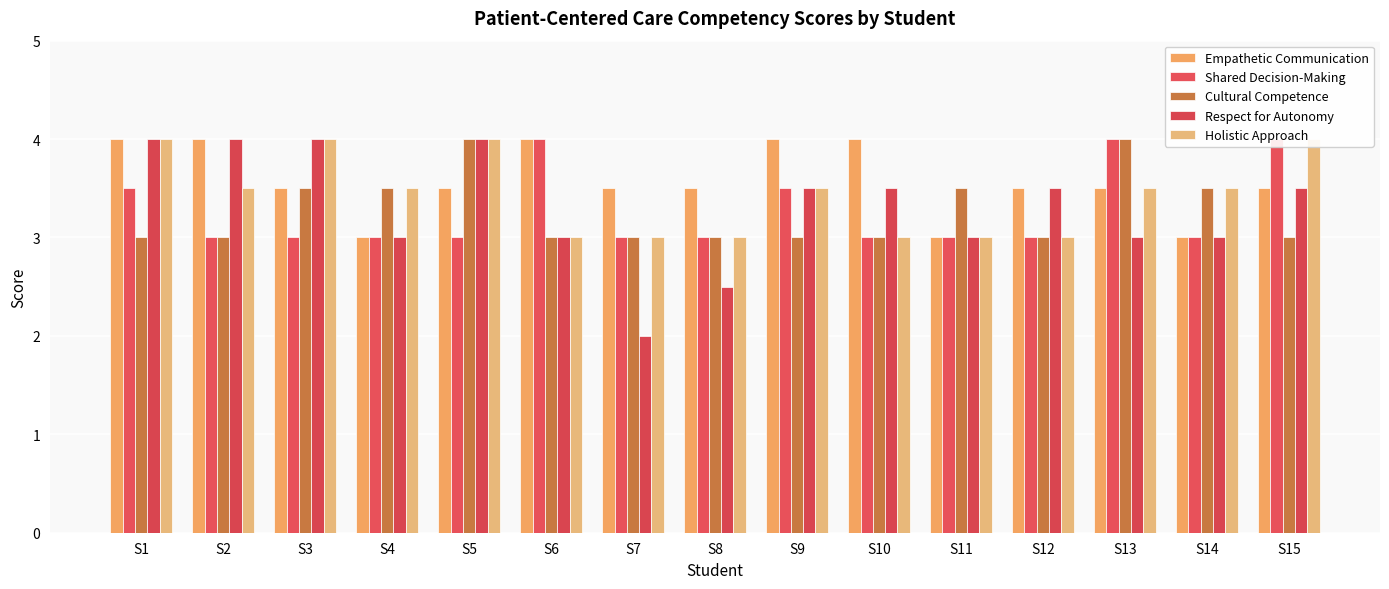

Is it true that Respect for Autonomy equals 2.5 at S8?

True